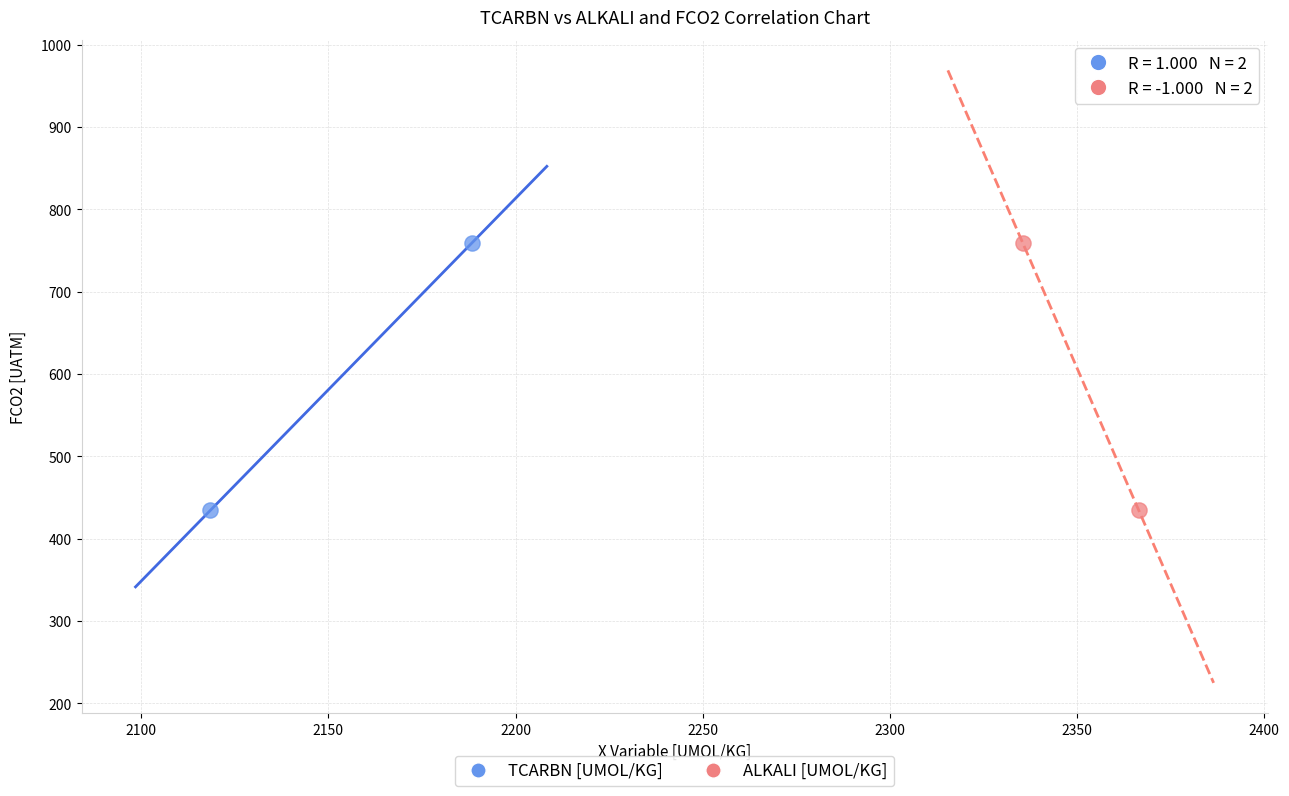

What are all the series names shown in the legend?

TCARBN [UMOL/KG], ALKALI [UMOL/KG]